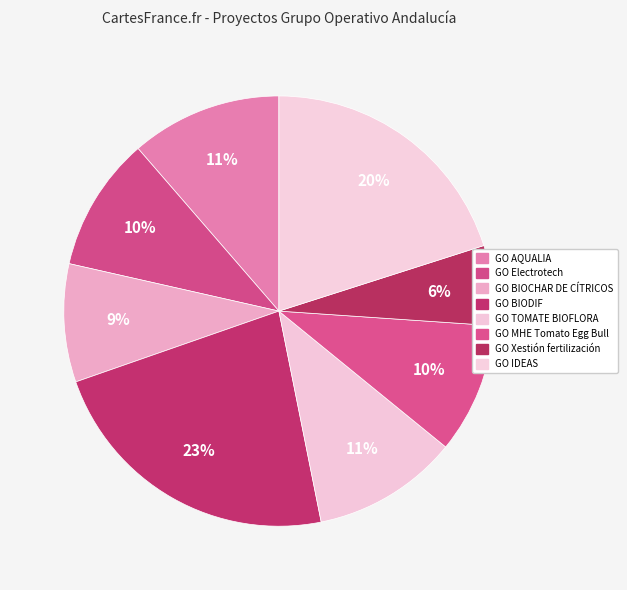

How many segments does this pie chart have?

8